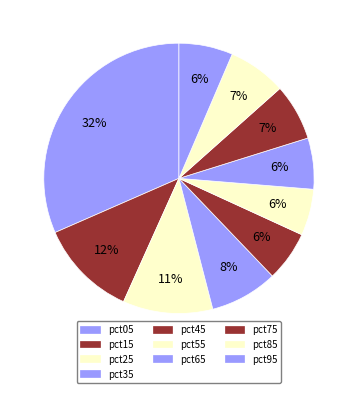

What is the largest slice in the pie chart?

pct05